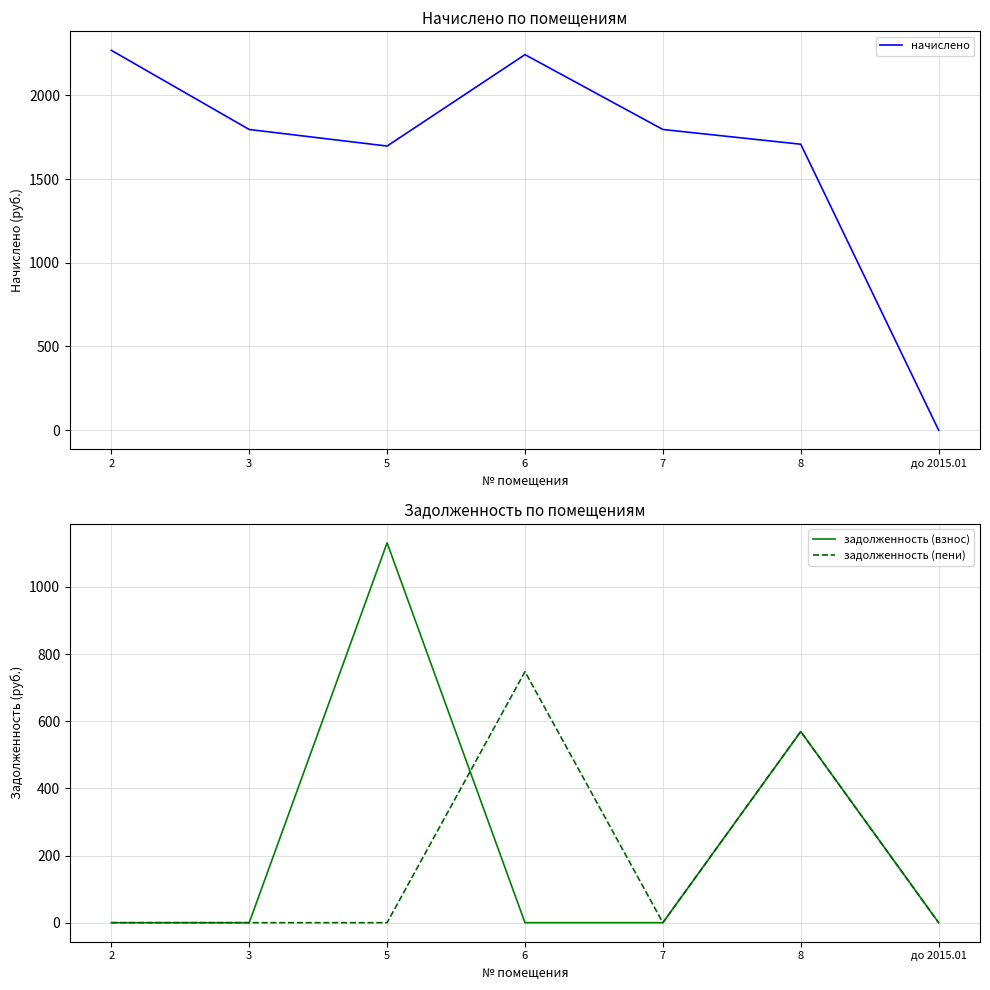

Is this an area chart (filled region under the line)?

No